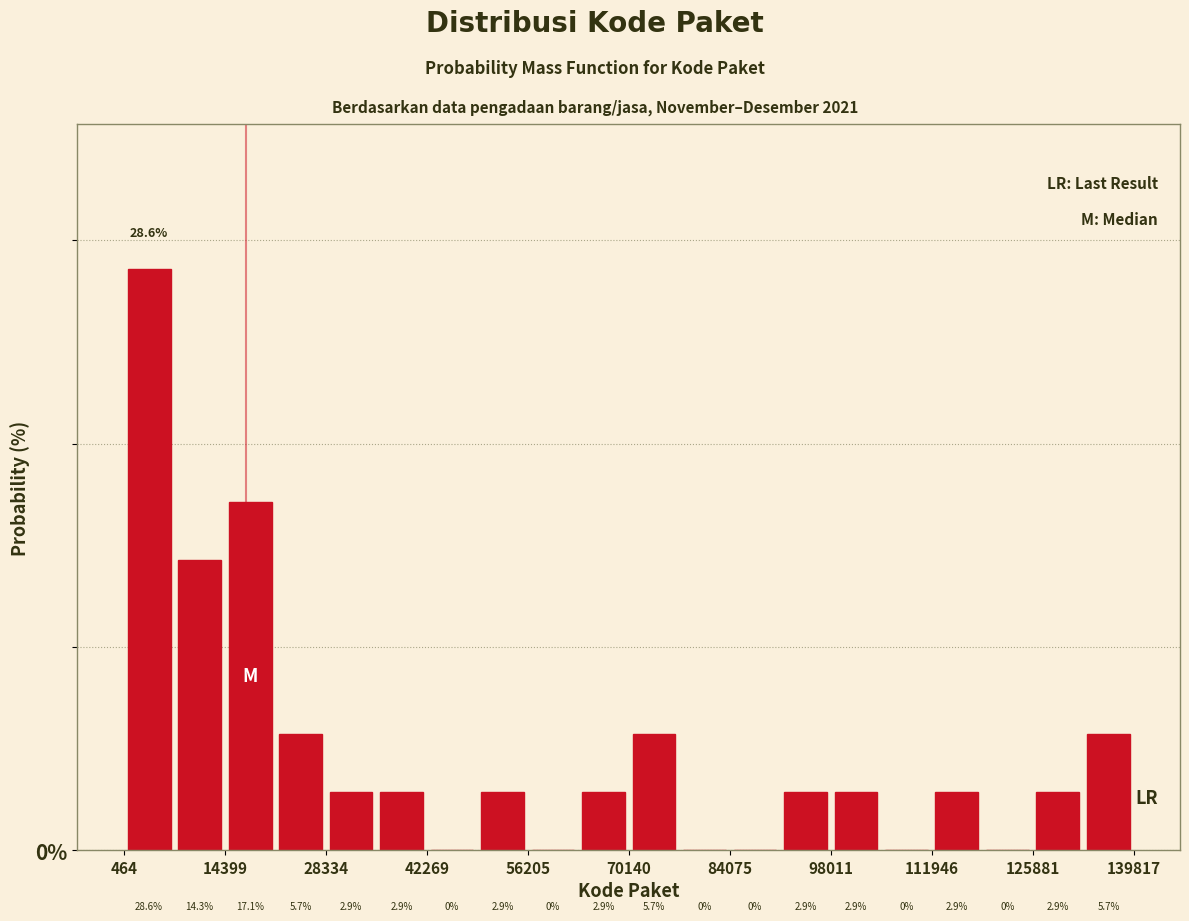

Read against the x-axis, roughly where is the centre of the tallest bar?

4000